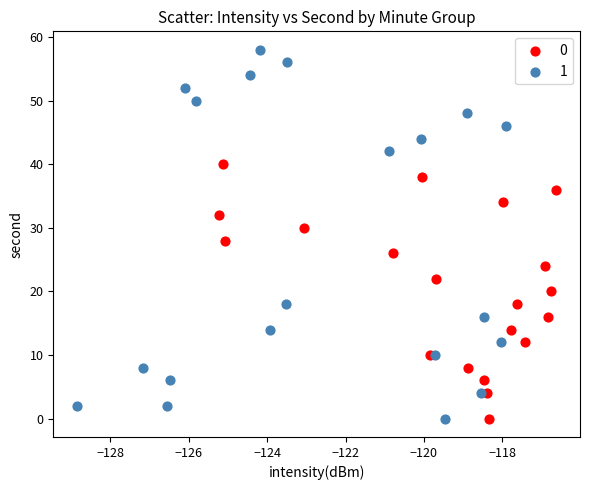

What are all the series names shown in the legend?

0, 1